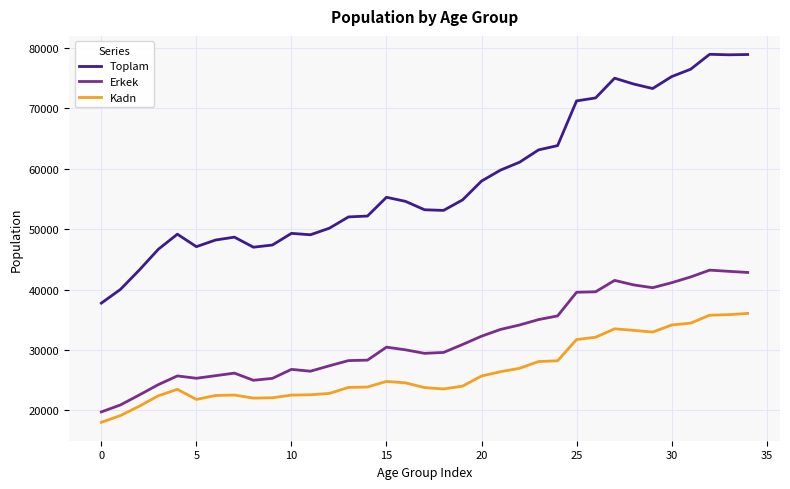

Rank the series by their average value, from highest to lowest.

Toplam, Erkek, Kadn